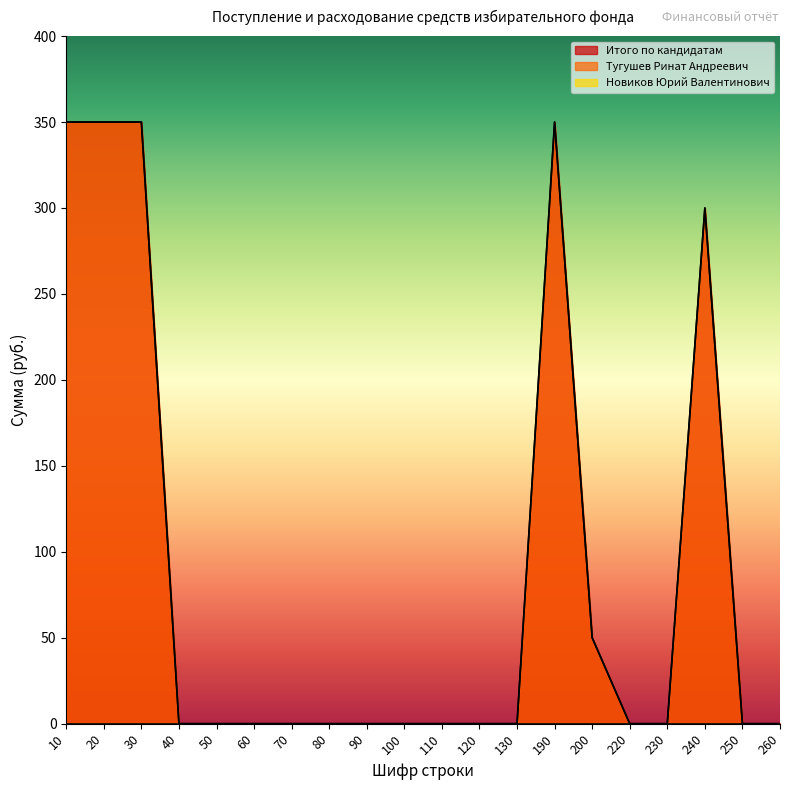

At 190, list the series in order from largest to smallest.

Итого по кандидатам, Тугушев Ринат Андреевич